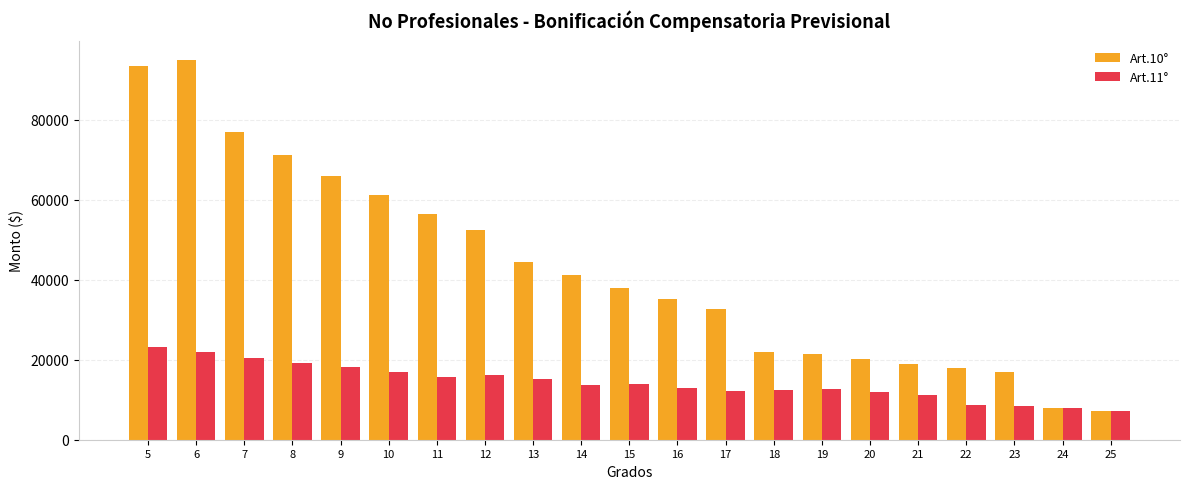

What is the lowest value of the Art.11° series?

7087